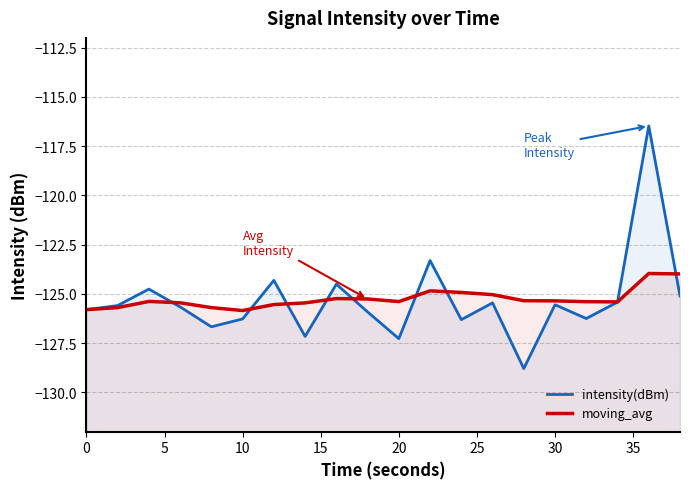

Rank the series by their maximum value, from lowest to highest.

moving_avg, intensity(dBm)